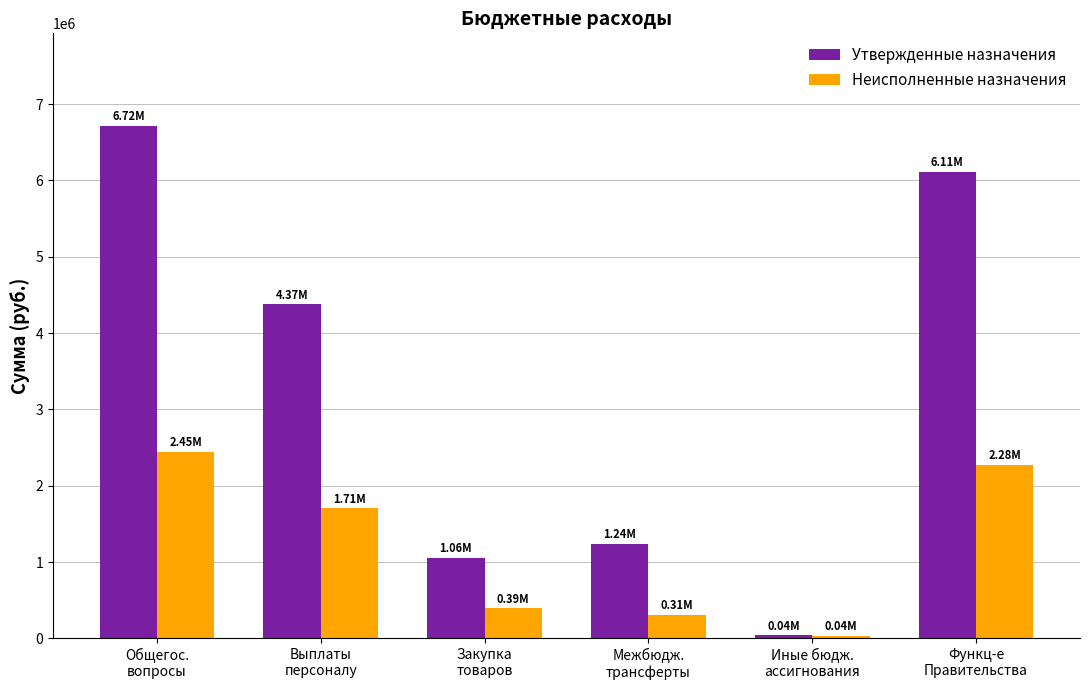

What is the value of the Утвержденные назначения bar at the 1st from the left?

6716740.1